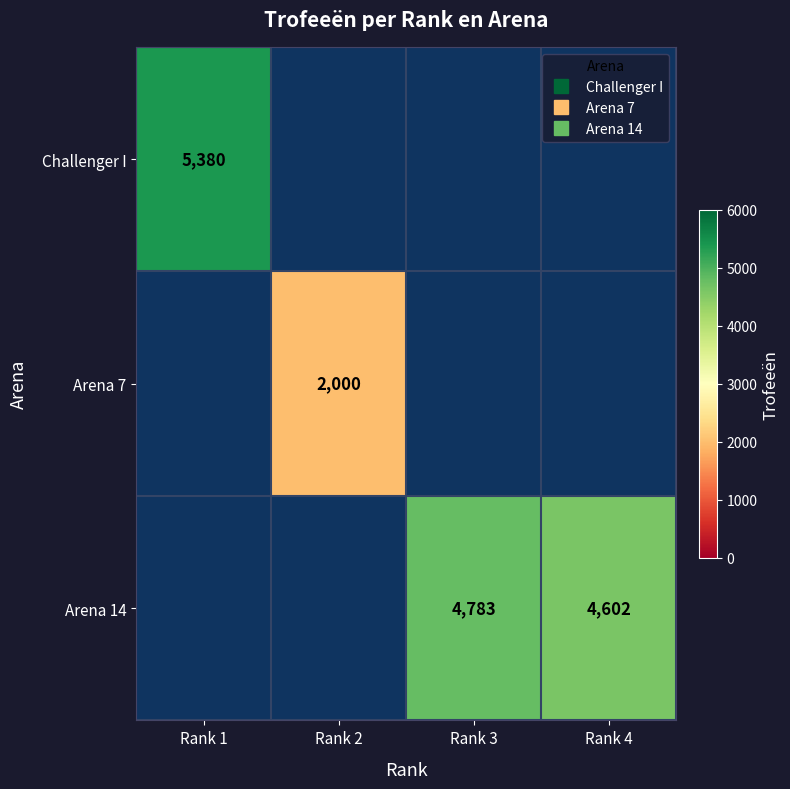

What is the highest value of the Challenger I series?

5380.0